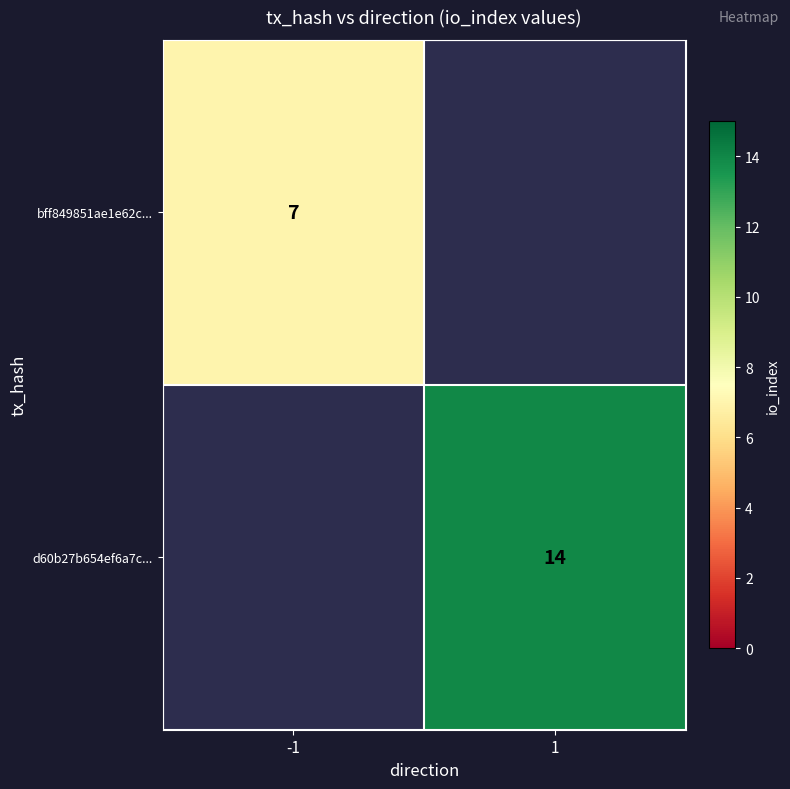

True or false: d60b27b654ef6a7c... has a value of 14 at 1.

True